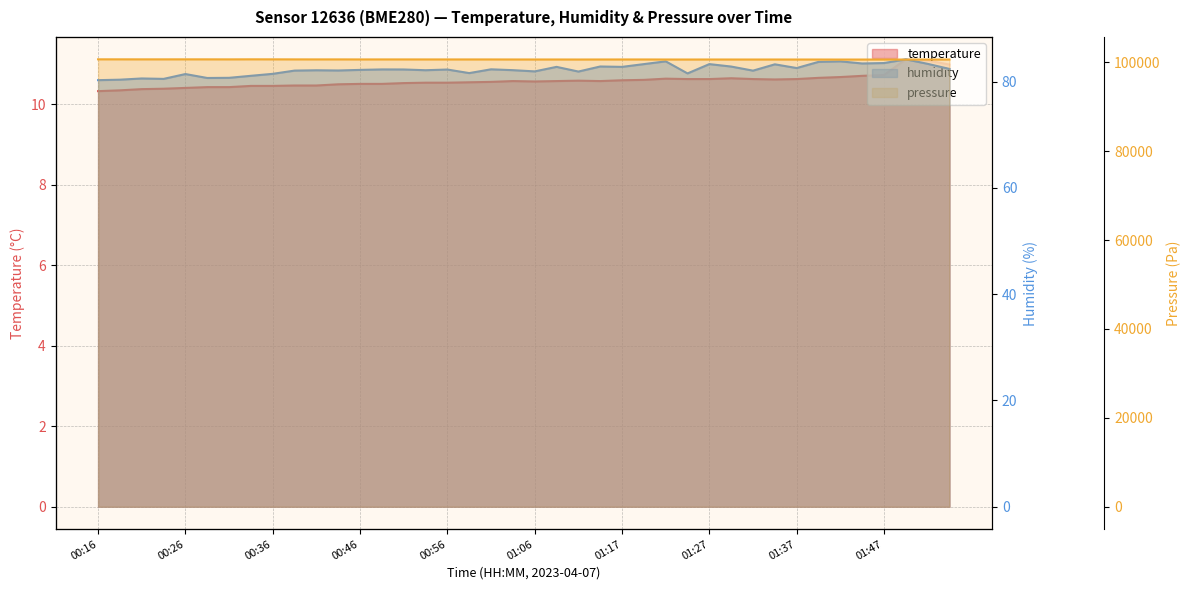

Is it true that temperature equals 10.5 at 00:39?

True